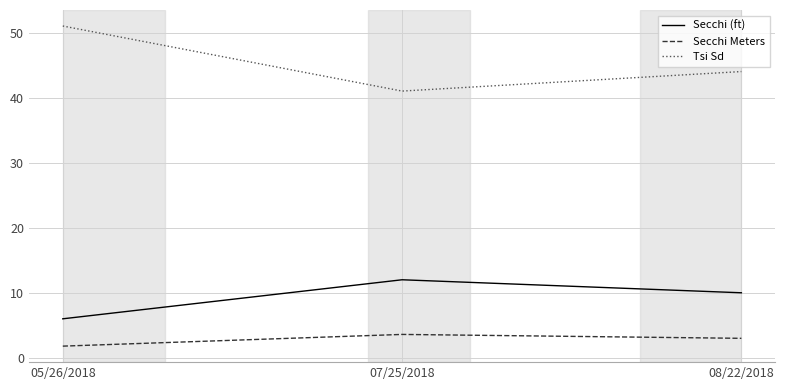

Where is Tsi Sd nearest to the value 46?

08/22/2018